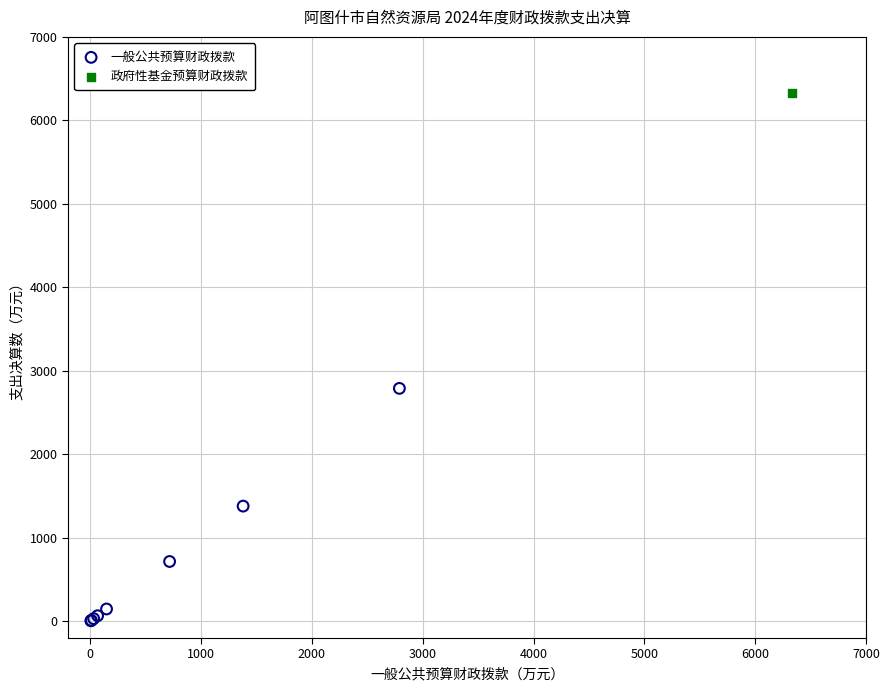

What are all the series names shown in the legend?

一般公共预算财政拨款, 政府性基金预算财政拨款